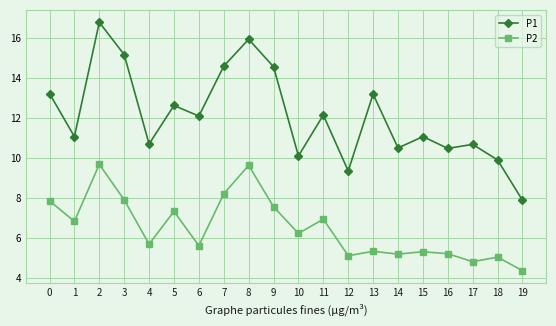

How many data points in P2 are above 6?

10